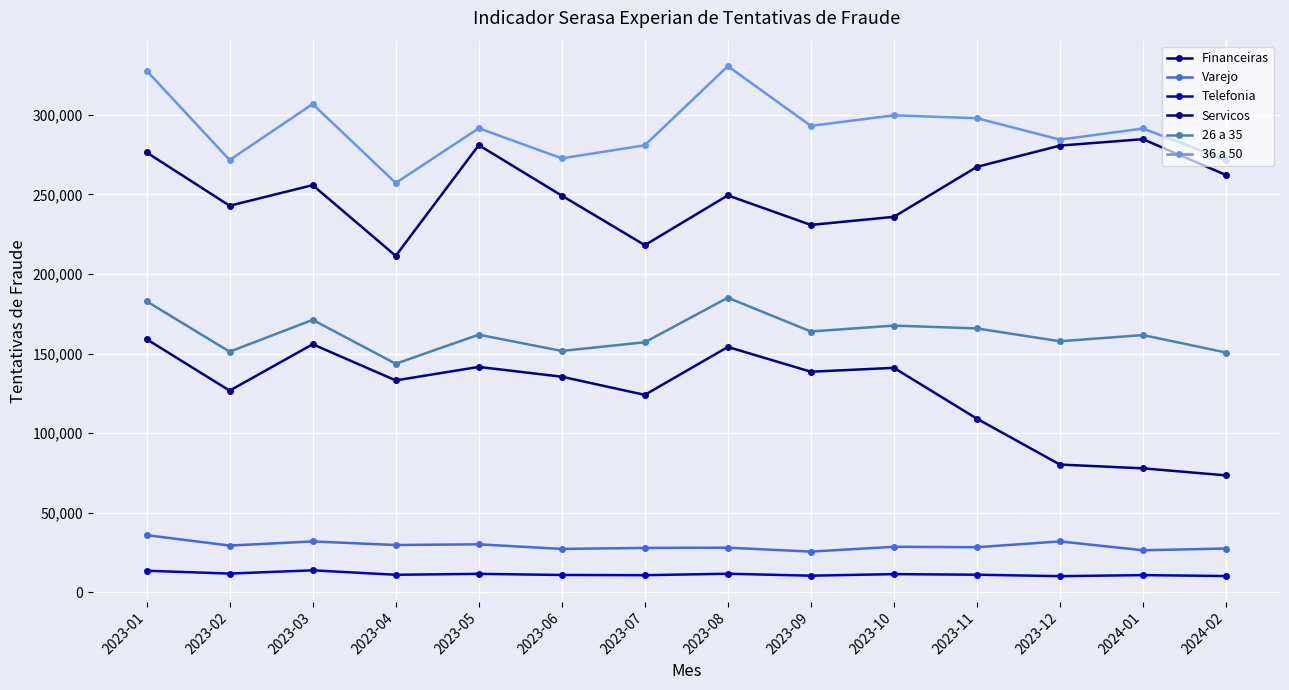

True or false: Telefonia and Servicos intersect in this chart.

False